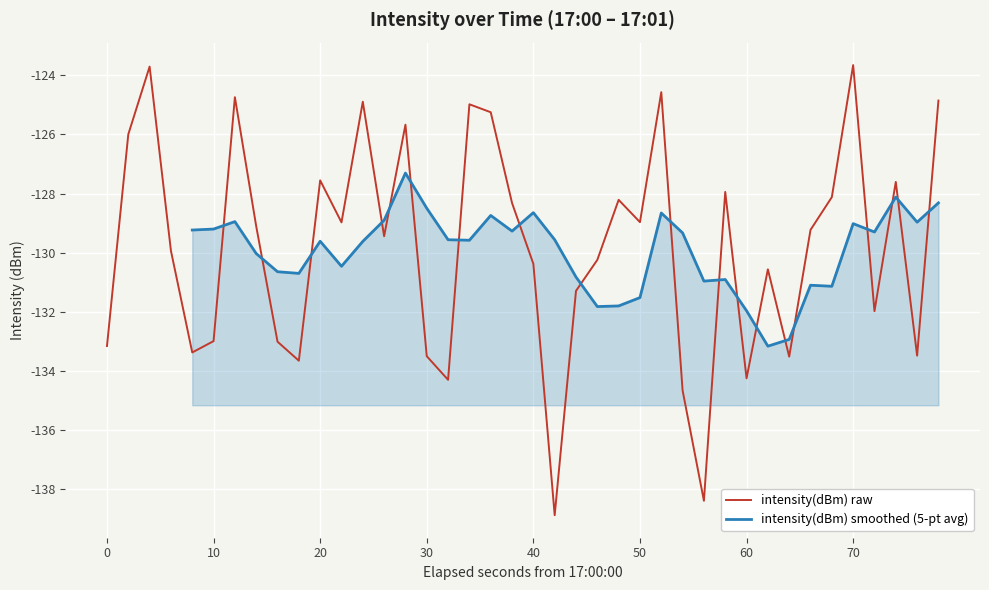

The intensity(dBm) raw series shows -123.7 at 70. True or false?

True